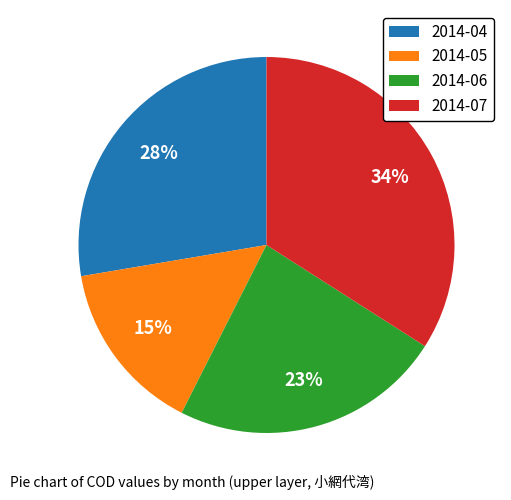

To the nearest percent, what percentage of the pie is 2014-05?

15%